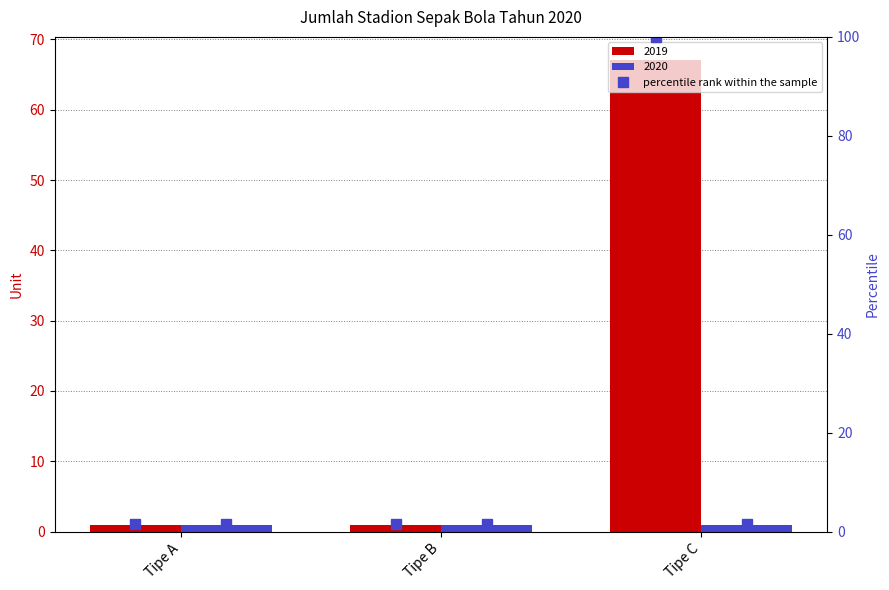

What is the change in value from Tipe A to Tipe C?

+66